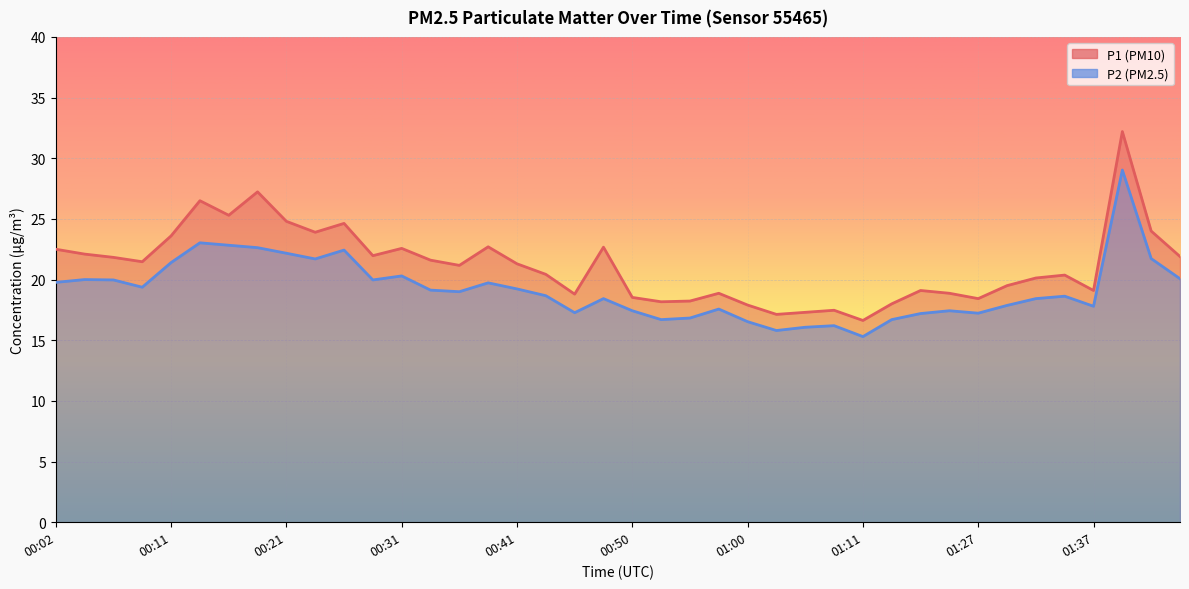

Where is the first local maximum for P2?

00:04